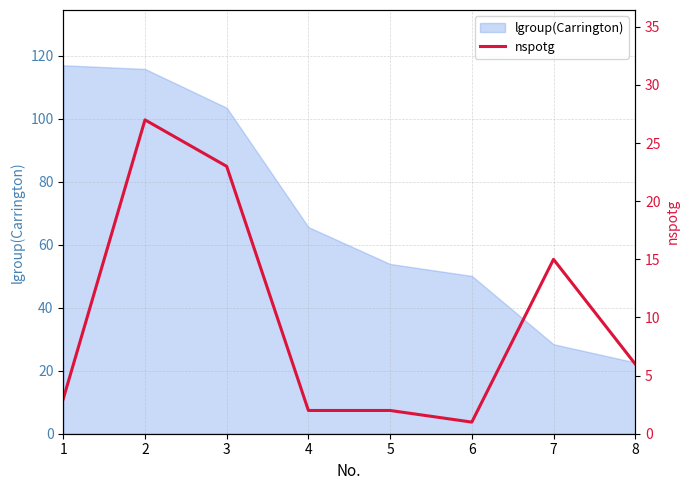

At which label is lgroup(Carrington) closest to 69?

4